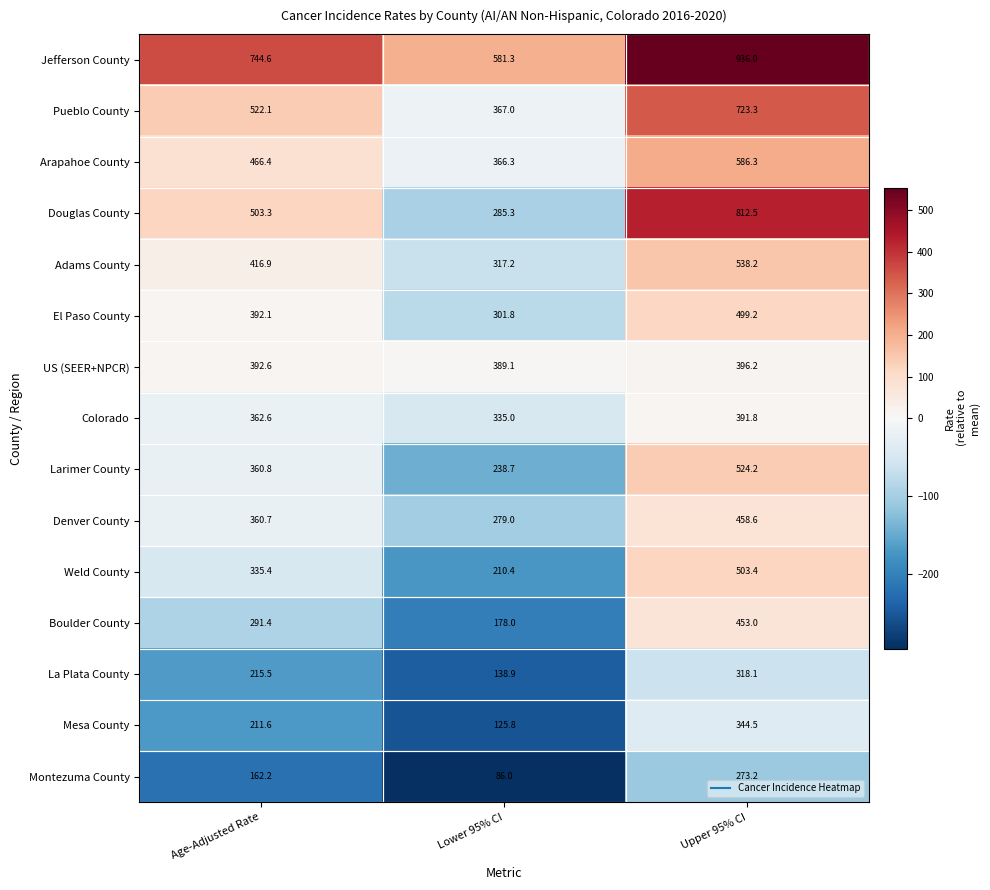

Is it true that Pueblo County equals 367.0 at Lower 95% CI?

True